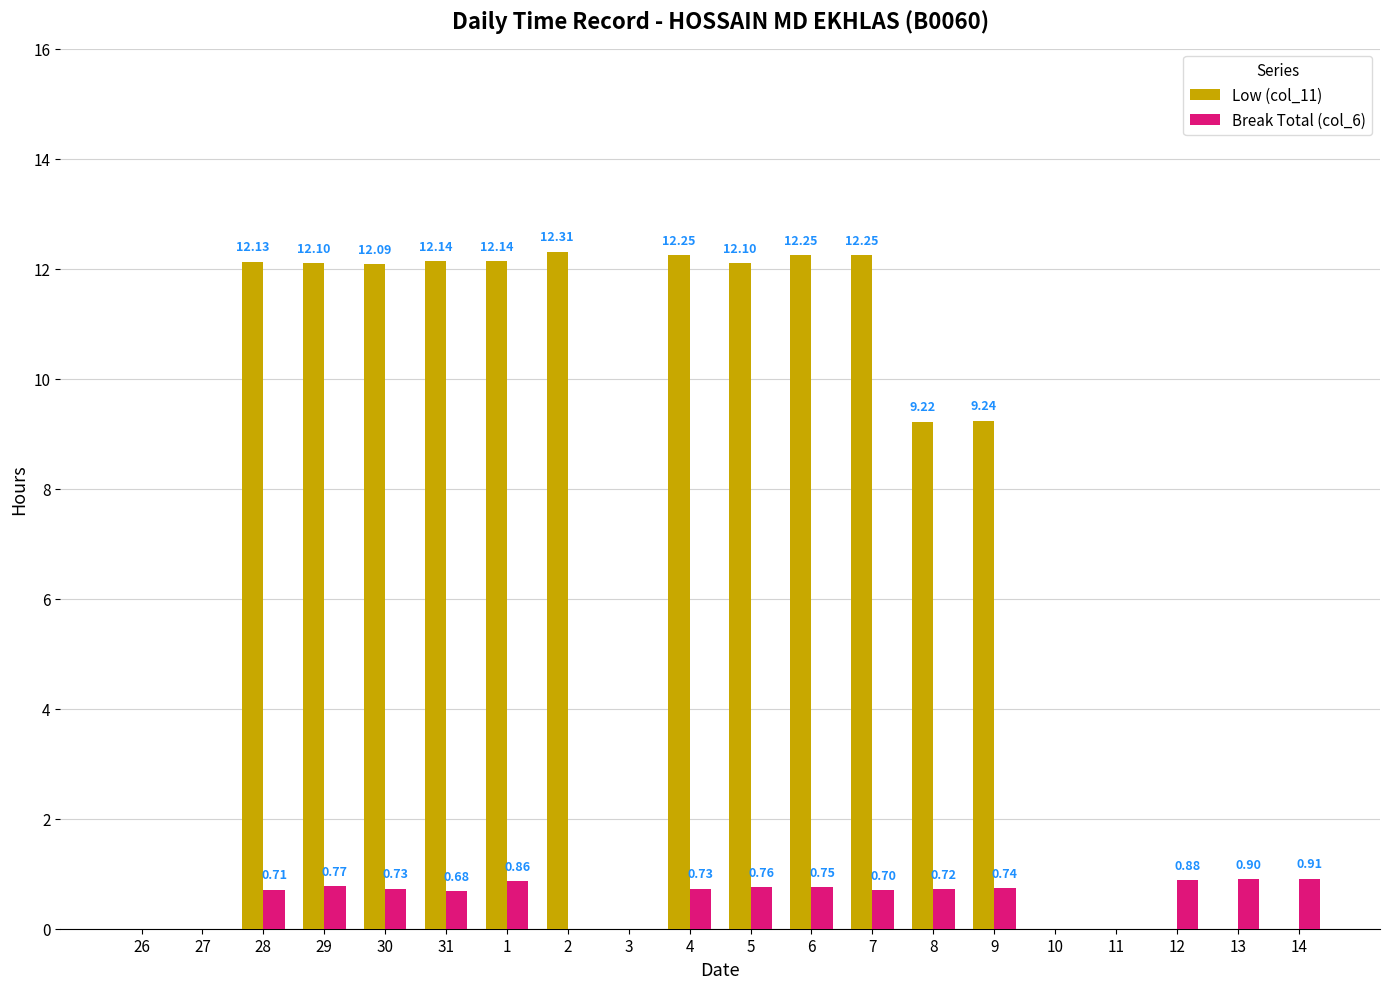

What is the total value across all series at 14?

0.9